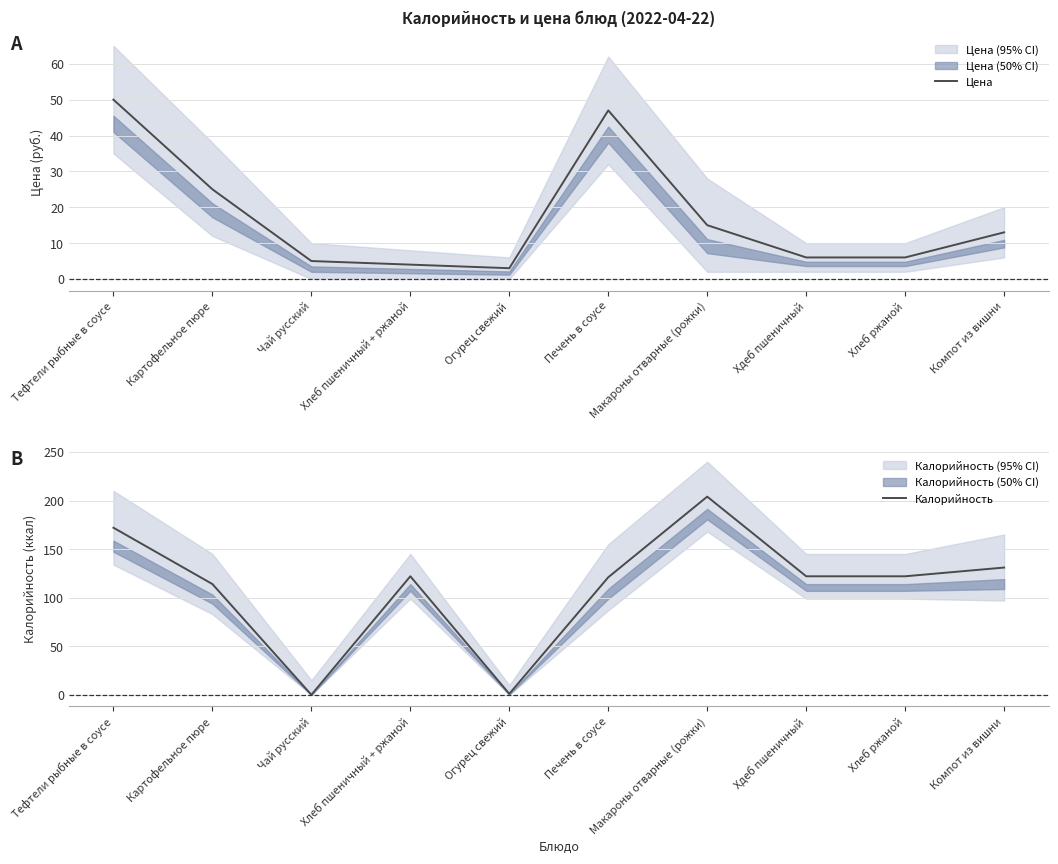

Reading right to left, list all the values displayed in this chart.

Цена: Компот из вишни=13	Хлеб ржаной=6	Хдеб пшеничный=6	Макароны отварные (рожки)=15	Печень в соусе=47	Огурец свежий=3	Хлеб пшеничный + ржаной=4	Чай русский=5	Картофельное пюре=25	Тефтели рыбные в соусе=50
Калорийность: Компот из вишни=131	Хлеб ржаной=122	Хдеб пшеничный=122	Макароны отварные (рожки)=204	Печень в соусе=121	Огурец свежий=1	Хлеб пшеничный + ржаной=122	Чай русский=0	Картофельное пюре=114	Тефтели рыбные в соусе=172